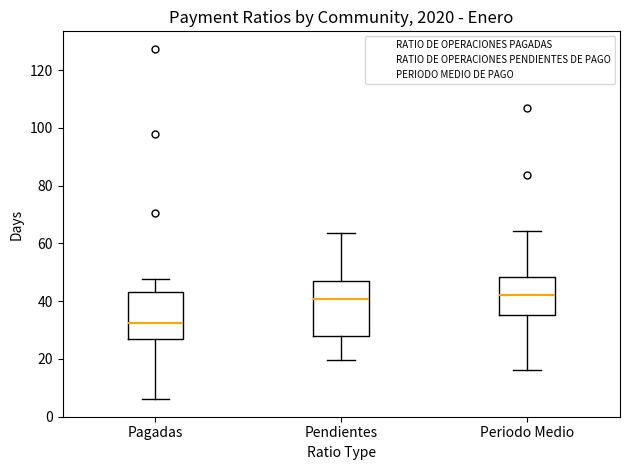

Reading left to right, read every box against the y-axis: the position of its median line, the range the box covers, and the ends of its whiskers. The values are not printed on the chart, so give them approximately, as read against the axis.

Pagadas: median 32, box 26 to 44, whiskers 6 to 48
Pendientes: median 40, box 28 to 46, whiskers 20 to 64
Periodo Medio: median 42, box 36 to 48, whiskers 16 to 64